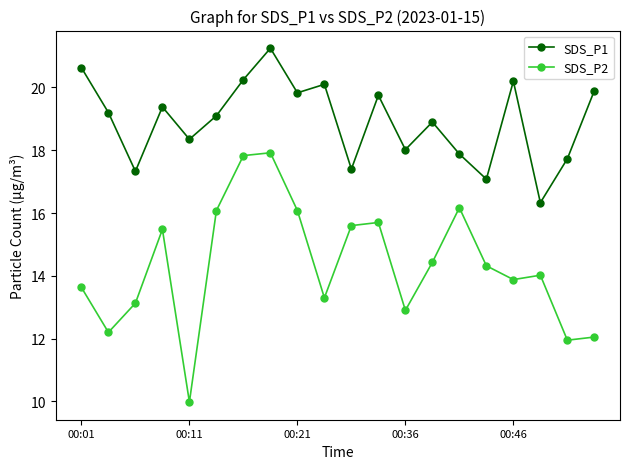

What is the value of the SDS_P1 point at the 1st from the left?

20.6